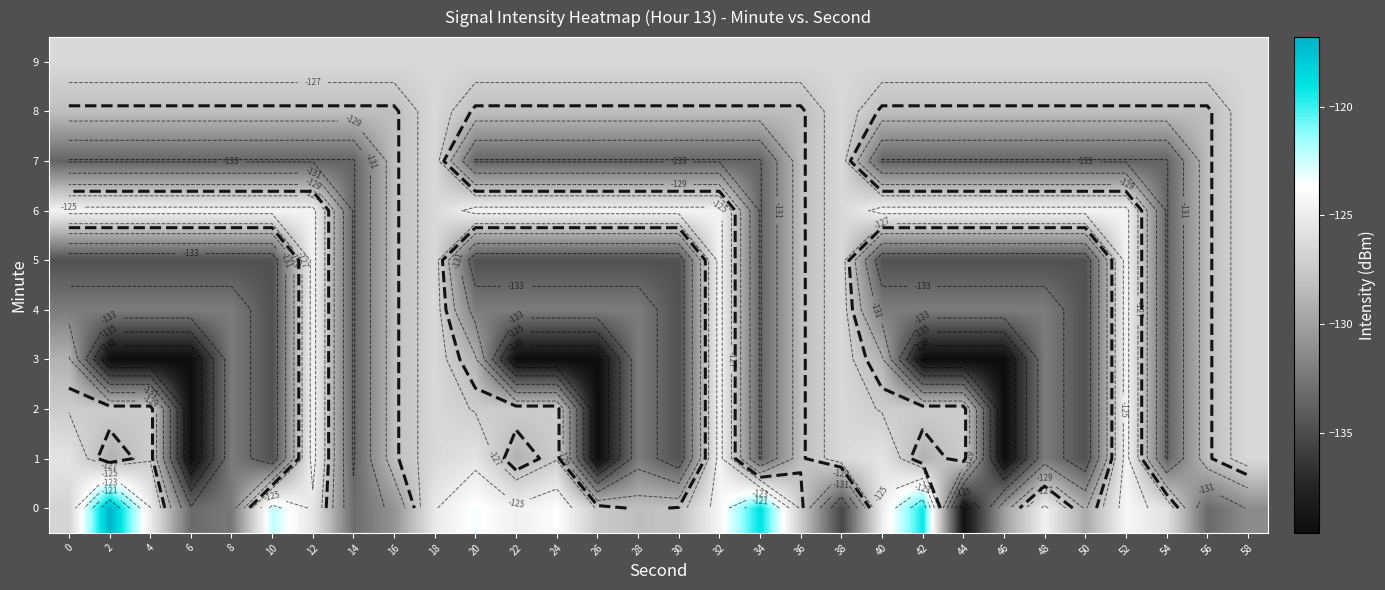

What is the difference between the maximum and minimum values in the 4 series?

10.3